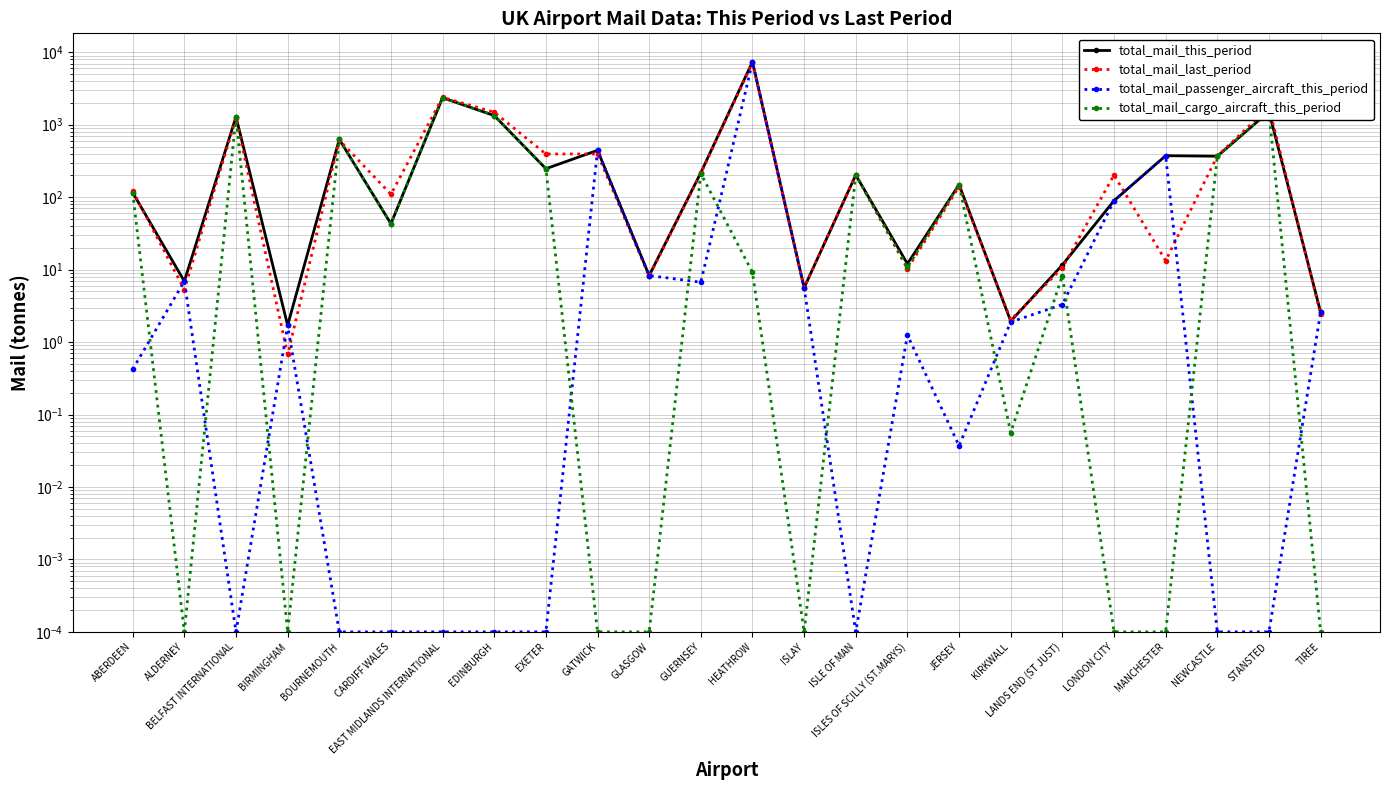

The total_mail_last_period series shows 0.7 at BIRMINGHAM. True or false?

True